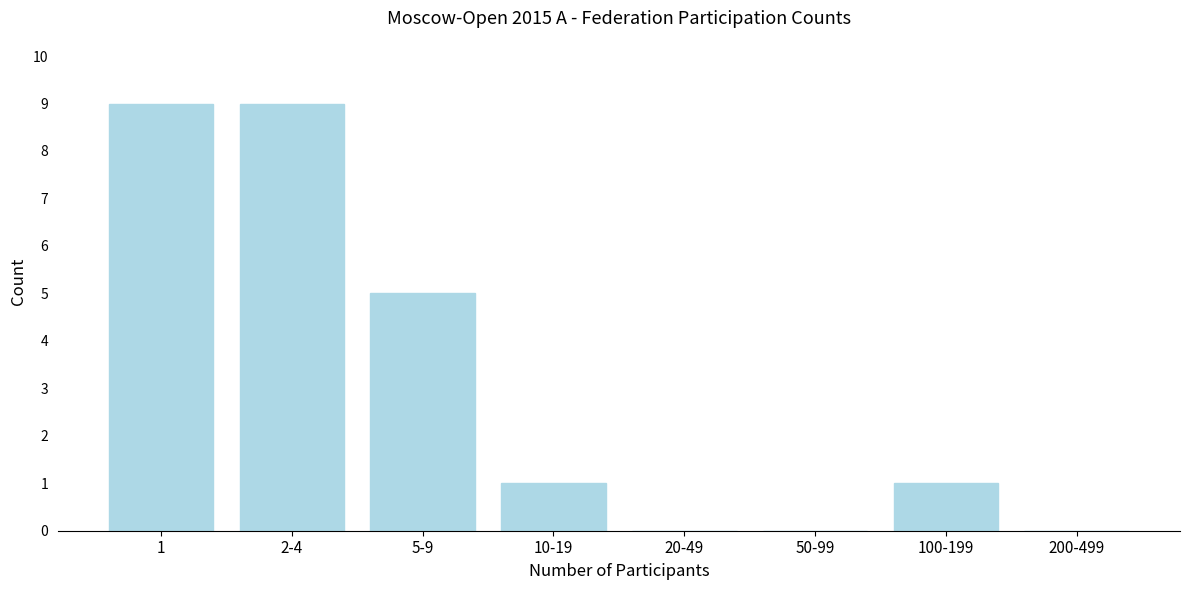

Reading left to right, transcribe all the data shown in this chart.

1=9	2-4=9	5-9=5	10-19=1	20-49=0	50-99=0	100-199=1	200-499=0